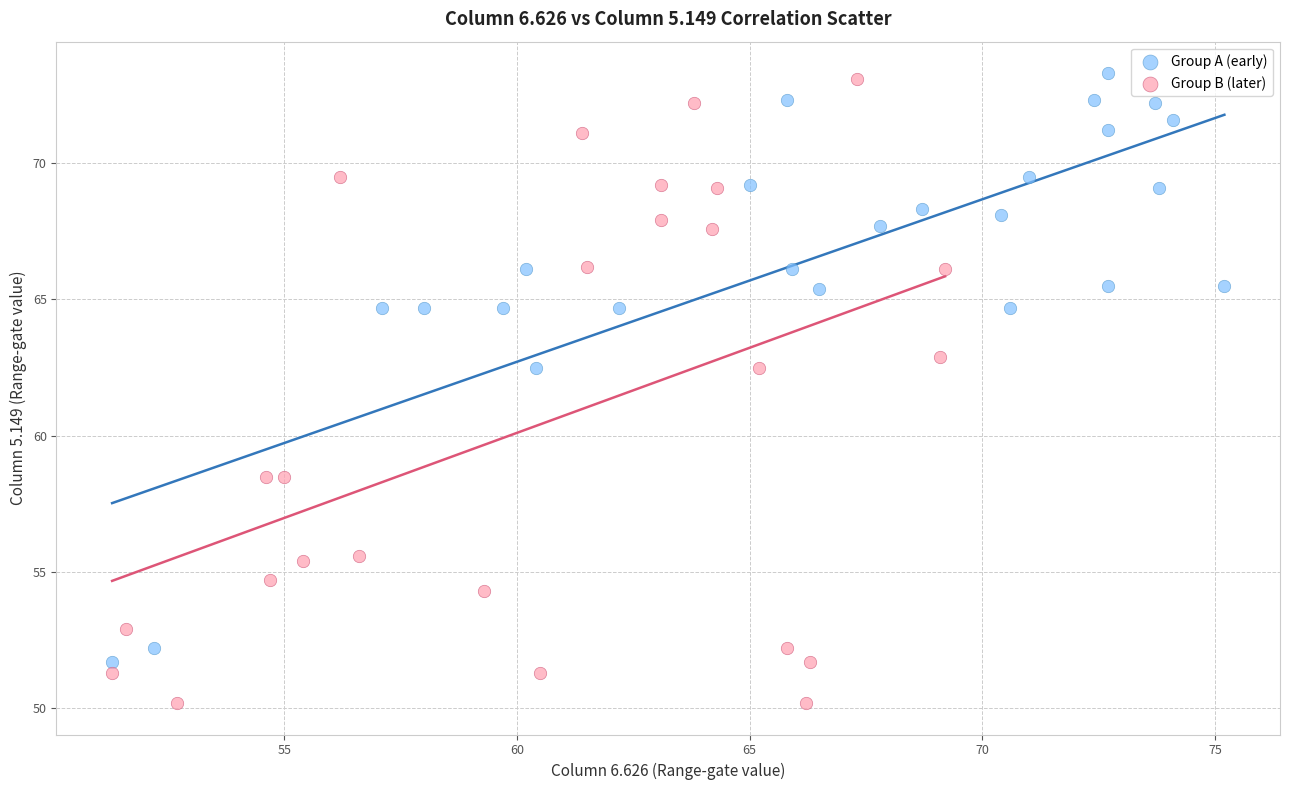

Which series has the largest Y range (max minus min)?

Group B (later)